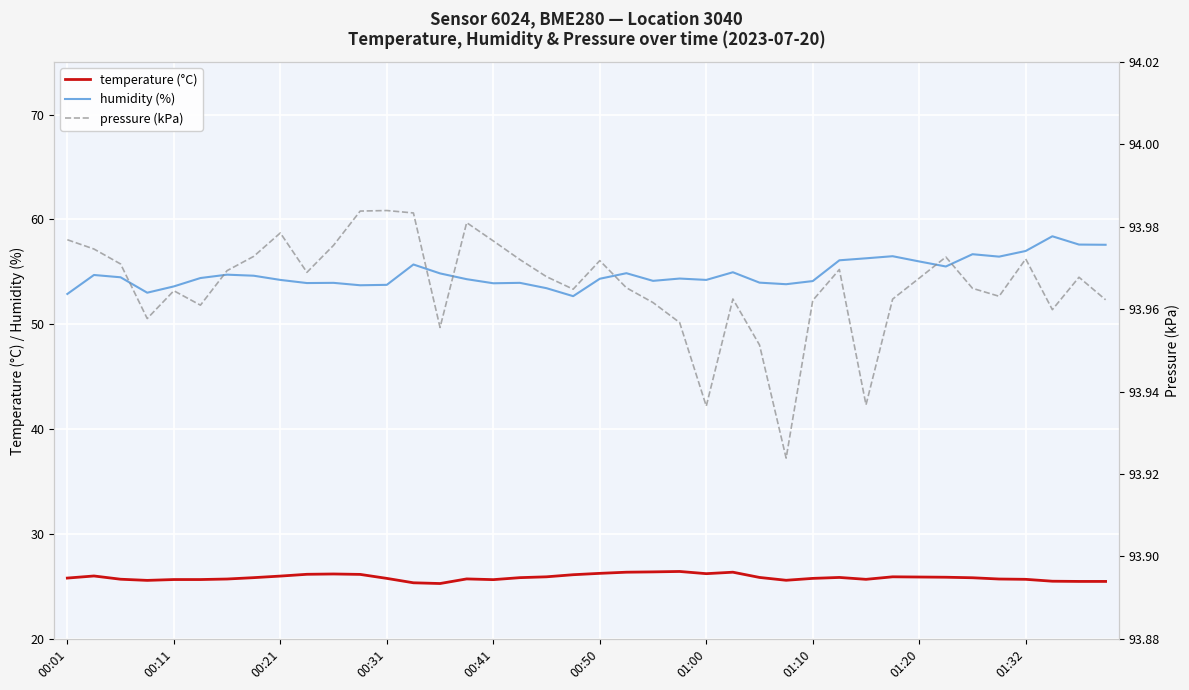

True or false: humidity (%) and temperature (°C) cross at least once.

False